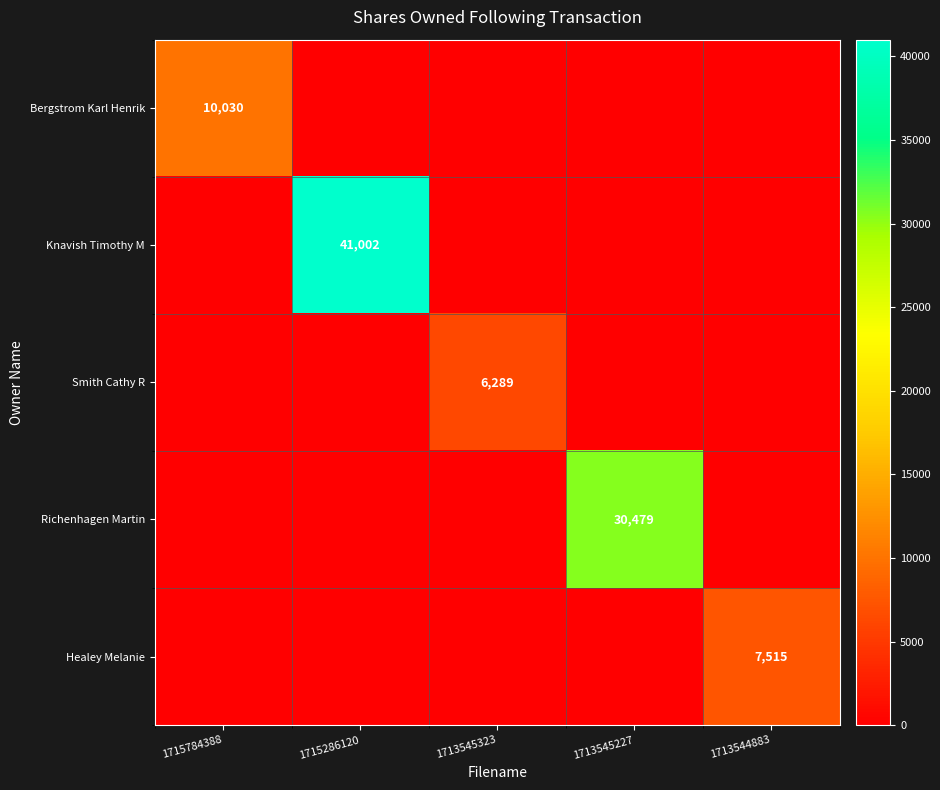

Is it true that Richenhagen Martin equals 8019 at 1713545227?

False